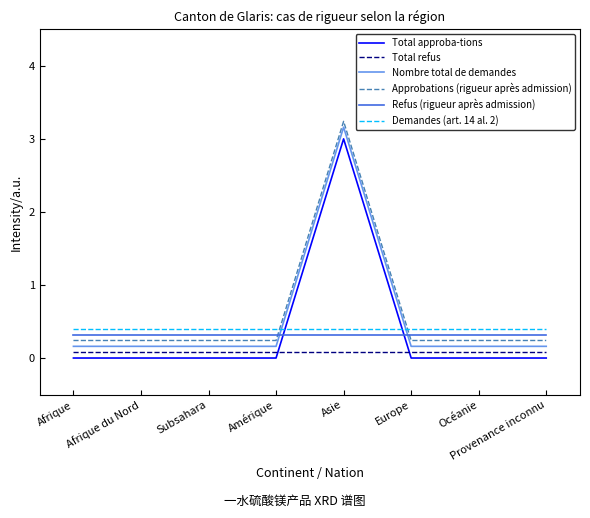

Reading left to right, list all the values displayed in this chart.

Total approba-tions: Afrique=0.0	Afrique du Nord=0.0	Subsahara=0.0	Amérique=0.0	Asie=3.0	Europe=0.0	Océanie=0.0	Provenance inconnu=0.0
Total refus: Afrique=0.1	Afrique du Nord=0.1	Subsahara=0.1	Amérique=0.1	Asie=0.1	Europe=0.1	Océanie=0.1	Provenance inconnu=0.1
Nombre total de demandes: Afrique=0.2	Afrique du Nord=0.2	Subsahara=0.2	Amérique=0.2	Asie=3.2	Europe=0.2	Océanie=0.2	Provenance inconnu=0.2
Approbations (rigueur après admission): Afrique=0.2	Afrique du Nord=0.2	Subsahara=0.2	Amérique=0.2	Asie=3.2	Europe=0.2	Océanie=0.2	Provenance inconnu=0.2
Refus (rigueur après admission): Afrique=0.3	Afrique du Nord=0.3	Subsahara=0.3	Amérique=0.3	Asie=0.3	Europe=0.3	Océanie=0.3	Provenance inconnu=0.3
Demandes (art. 14 al. 2): Afrique=0.4	Afrique du Nord=0.4	Subsahara=0.4	Amérique=0.4	Asie=0.4	Europe=0.4	Océanie=0.4	Provenance inconnu=0.4